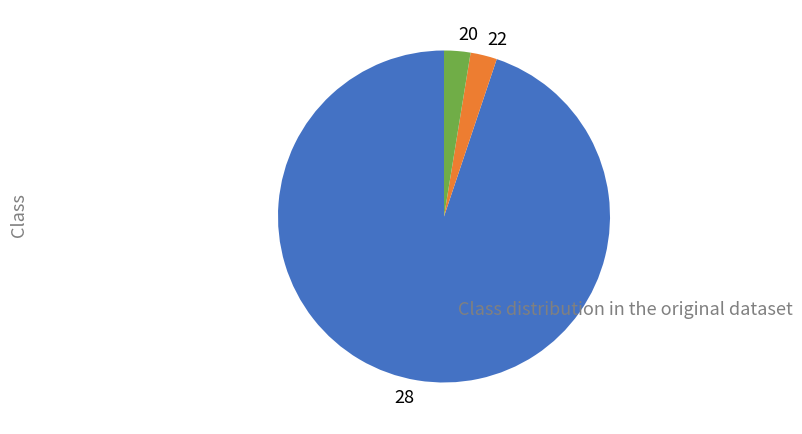

The 22 slice represents 3% of the pie. True or false?

True